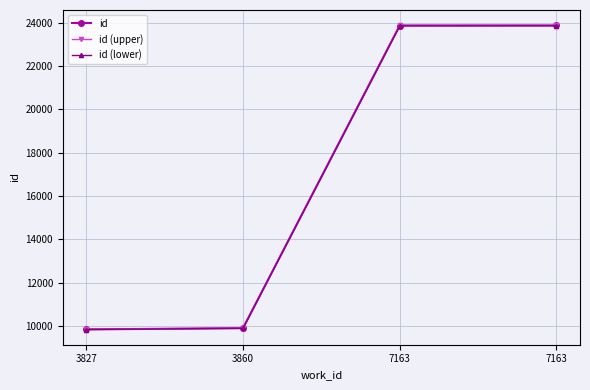

Rank the categories by id (lower) value from lowest to highest.

3827, 3860, 7163, 7163